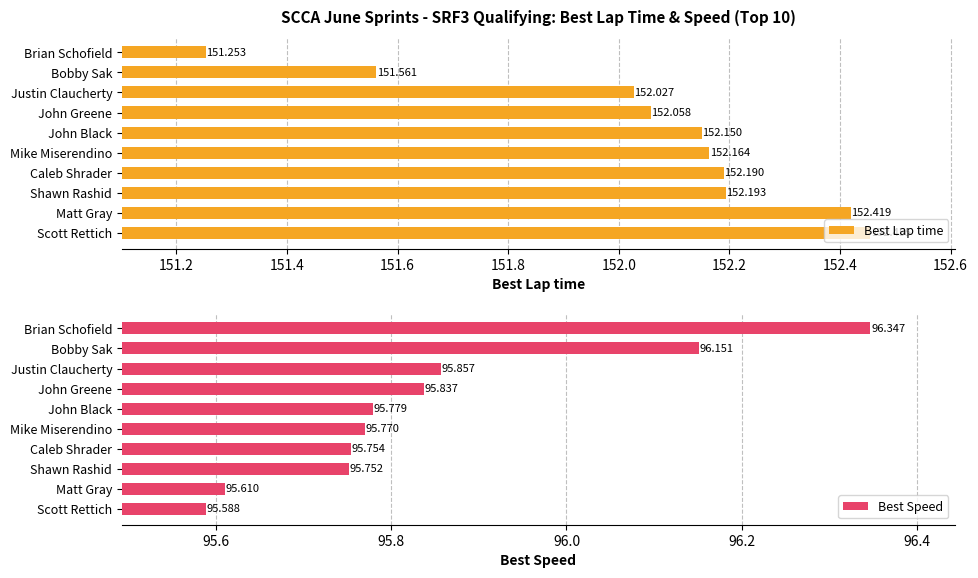

Count the Best Speed values in the range 95 to 96.

8